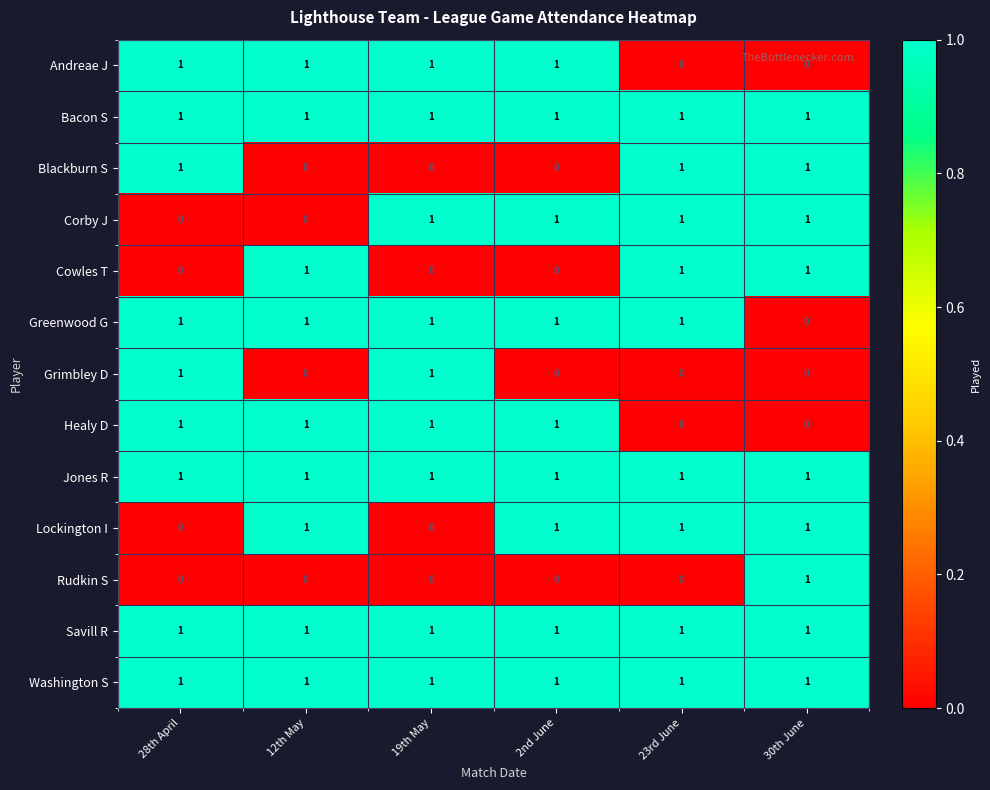

What is the total value across all series at 30th June?

9